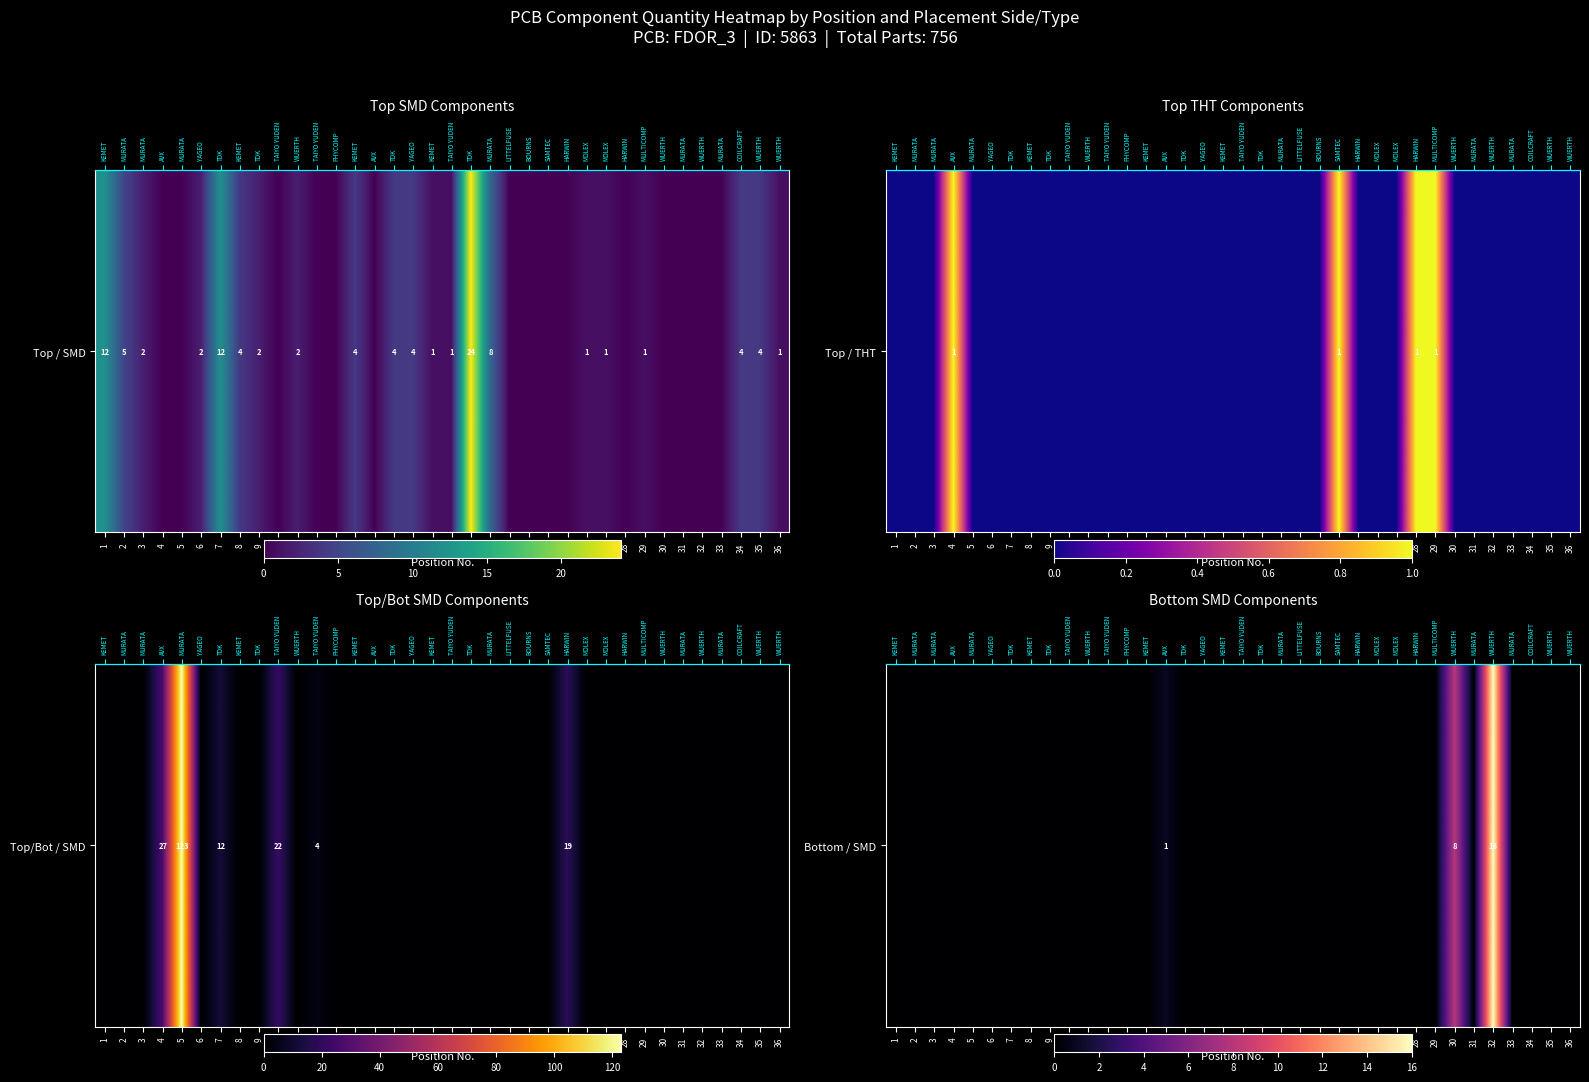

Is it true that the value at 24 is -7?

False